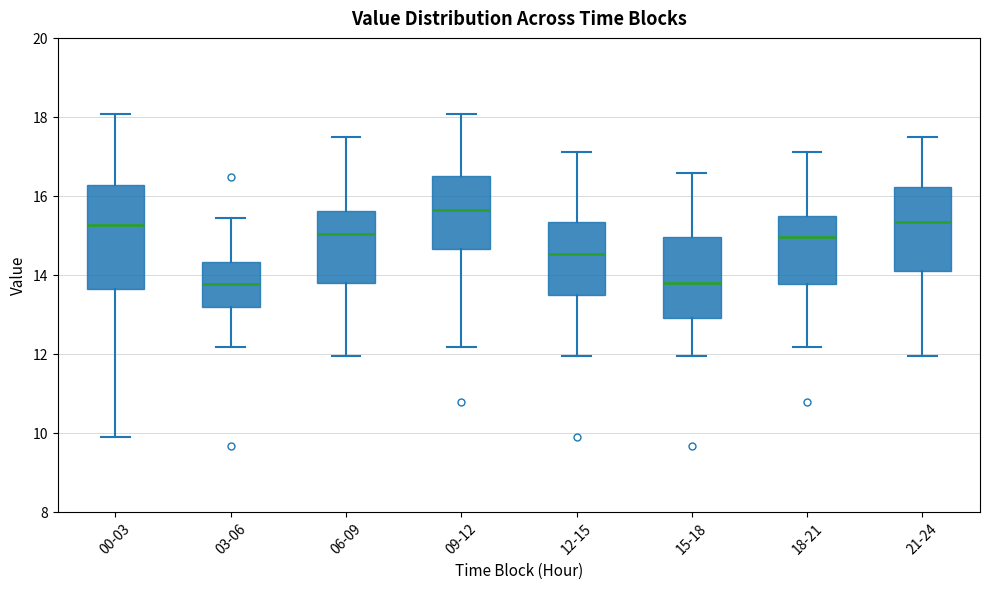

Reading left to right, read every box against the y-axis: the position of its median line, the range the box covers, and the ends of its whiskers. The values are not printed on the chart, so give them approximately, as read against the axis.

00-03: median 15.2, box 13.6 to 16.2, whiskers 9.8 to 18.0
03-06: median 13.8, box 13.2 to 14.4, whiskers 12.2 to 15.4
06-09: median 15.0, box 13.8 to 15.6, whiskers 12.0 to 17.4
09-12: median 15.6, box 14.6 to 16.6, whiskers 12.2 to 18.0
12-15: median 14.6, box 13.4 to 15.4, whiskers 12.0 to 17.2
15-18: median 13.8, box 13.0 to 15.0, whiskers 12.0 to 16.6
18-21: median 15.0, box 13.8 to 15.4, whiskers 12.2 to 17.2
21-24: median 15.4, box 14.2 to 16.2, whiskers 12.0 to 17.4